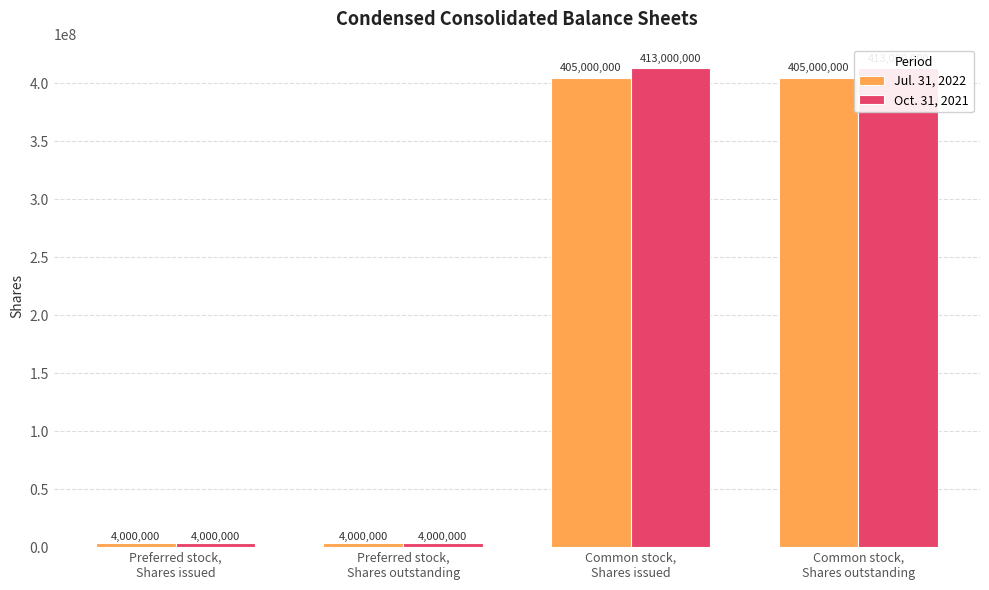

True or false: Jul. 31, 2022 has a value of 712674665 at Common stock,
Shares issued.

False